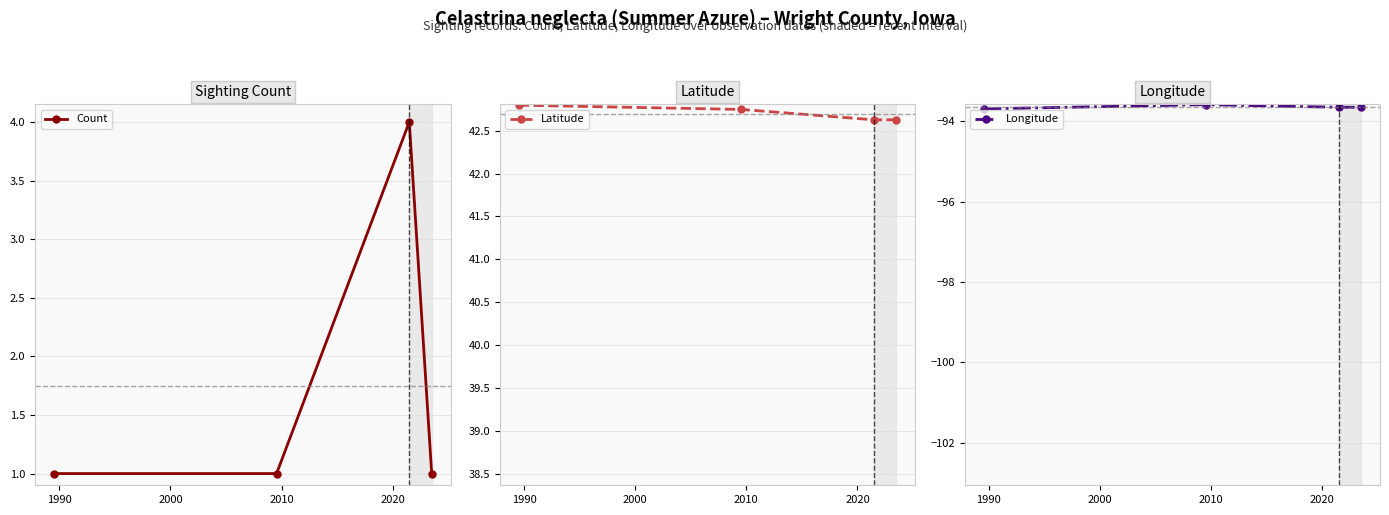

What is the minimum value for Longitude?

-93.7